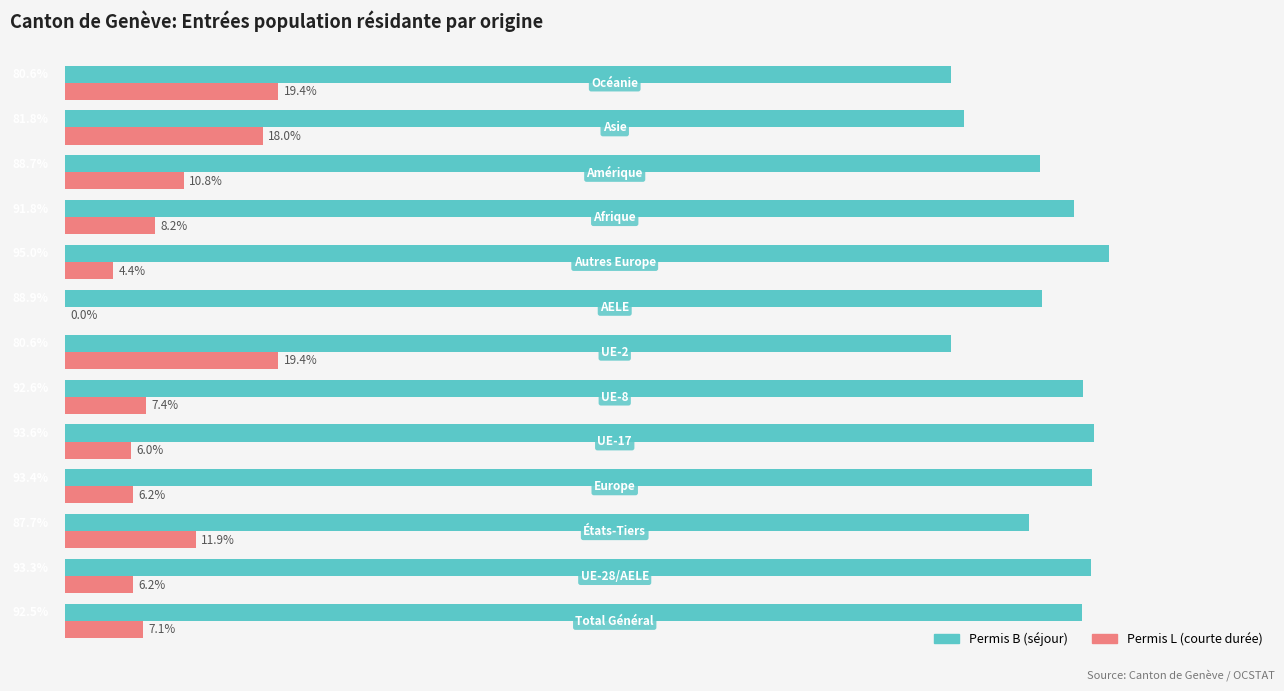

Which series has the largest total across all categories?

Permis B (séjour)